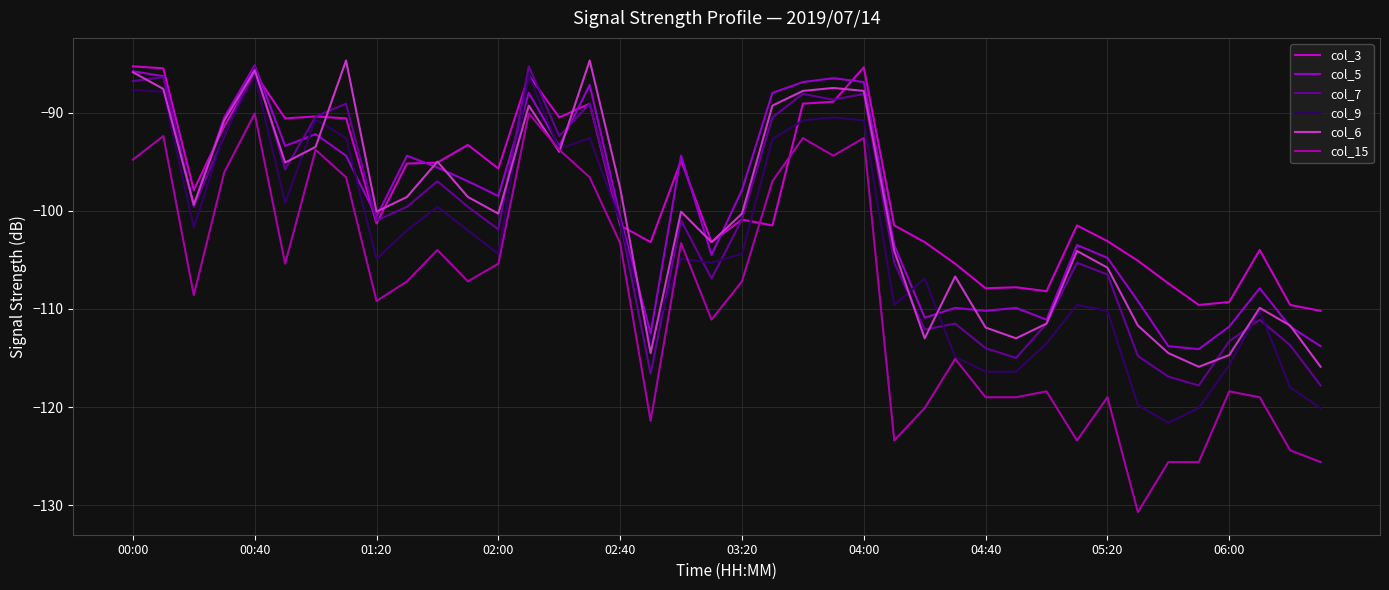

Which category has the lowest value across all series?

33